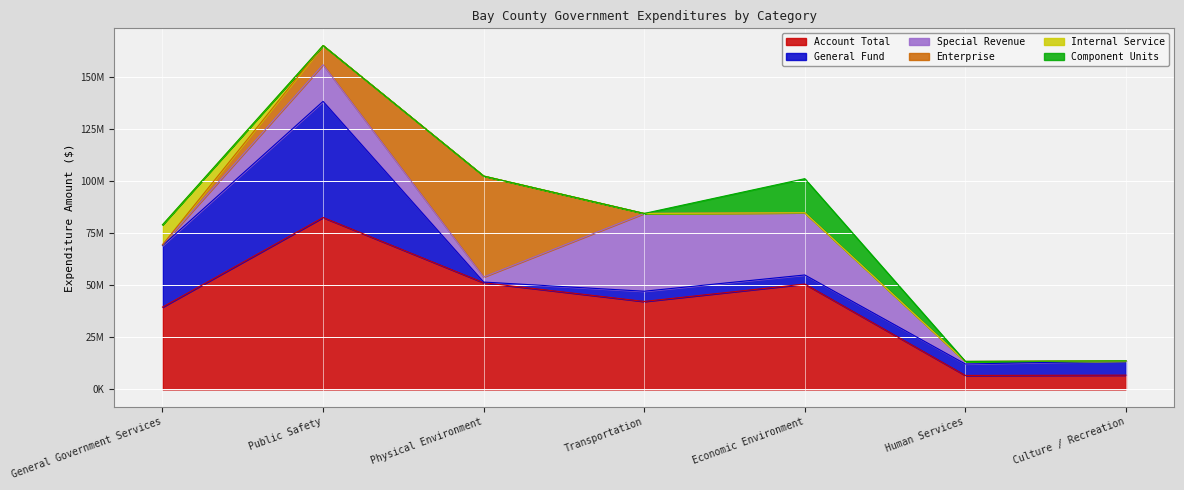

After their last crossing, which series has the higher values: Internal Service or Enterprise?

Enterprise